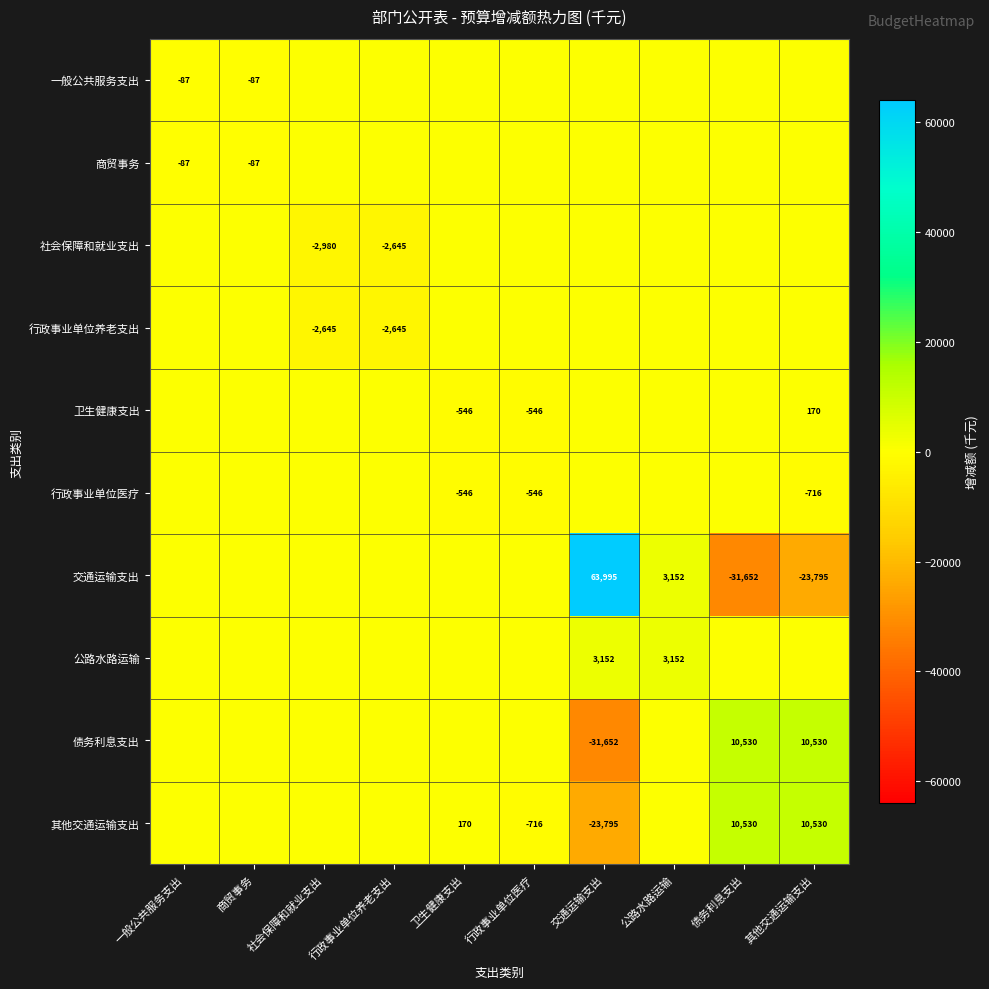

True or false: 卫生健康支出 has a value of -546 at 卫生健康支出.

True